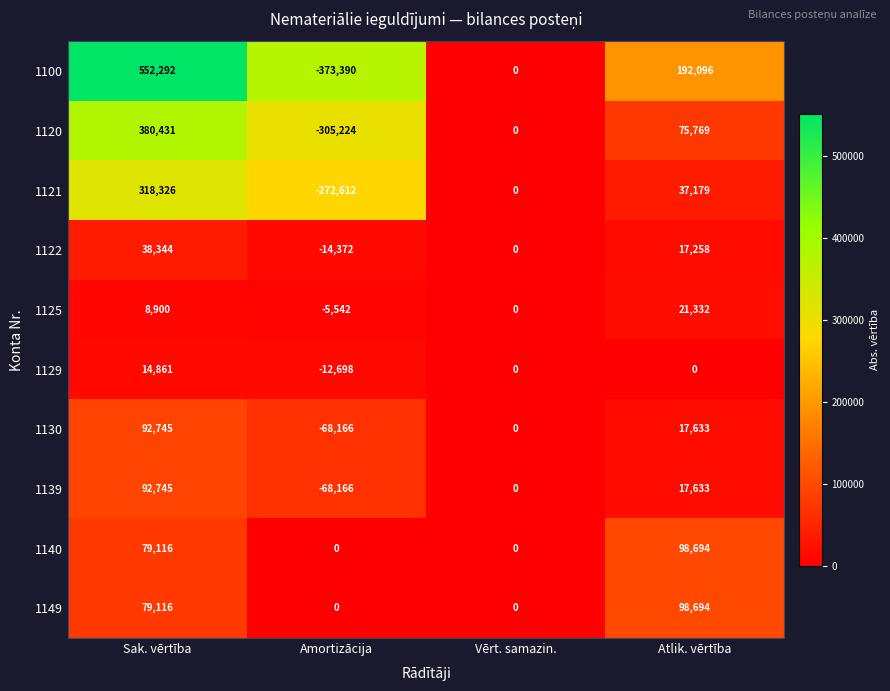

True or false: 1120 has a value of 75769 at Atlik. vērtība.

True